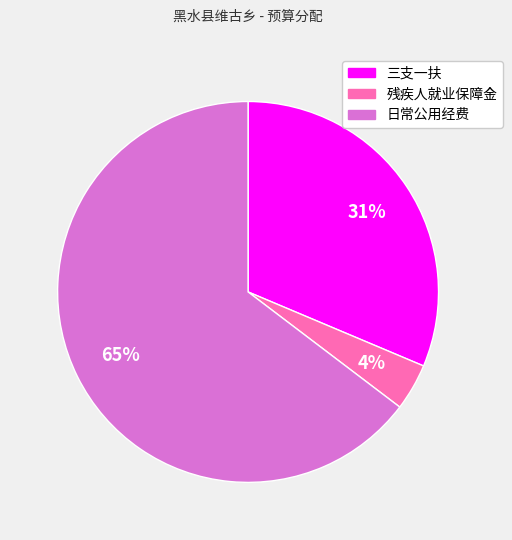

True or false: 日常公用经费 accounts for 65% of the total.

True